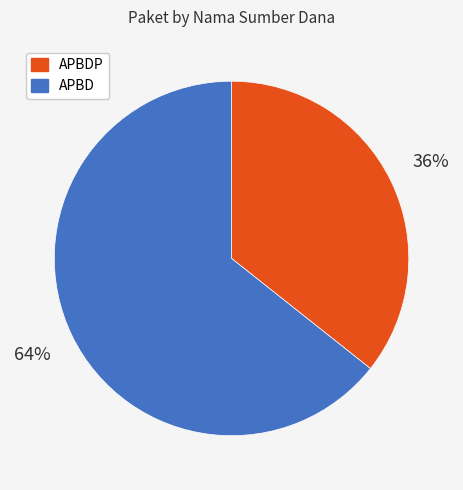

To the nearest percent, what is the average slice percentage?

50%